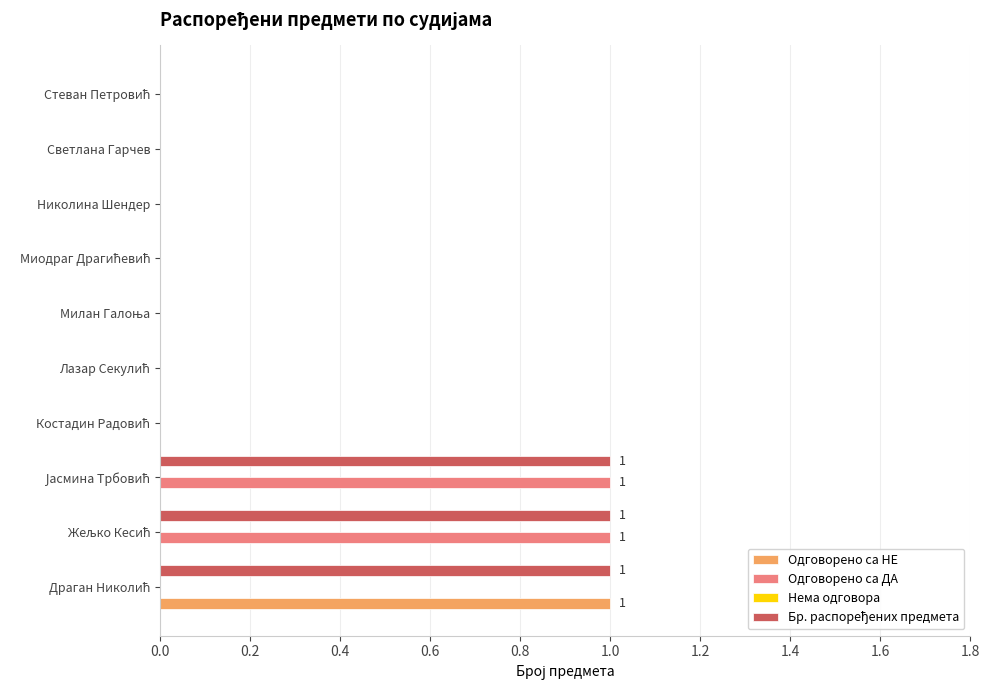

How many series are shown in this chart?

3